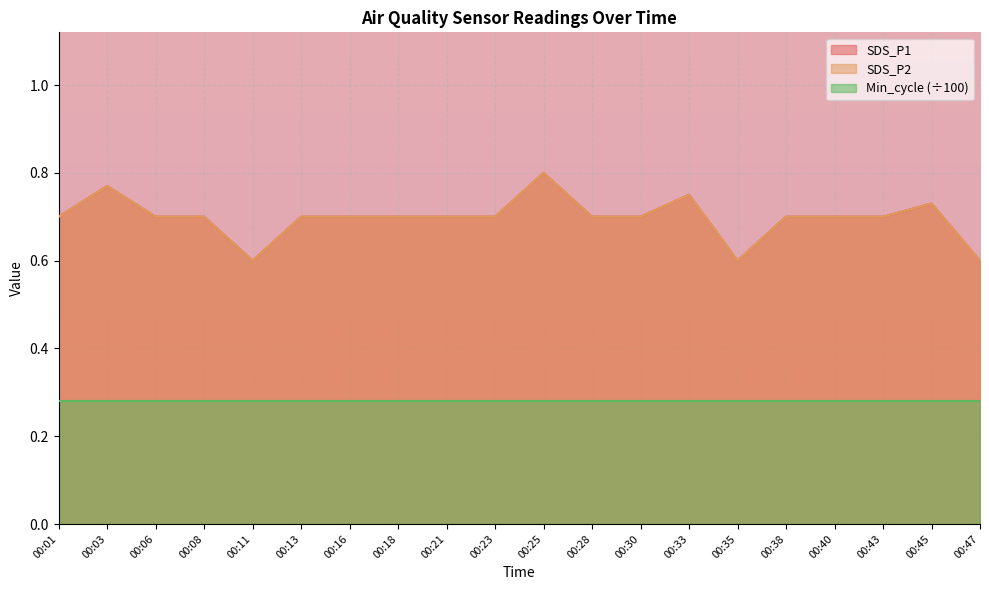

What is the minimum value for SDS_P2?

0.6